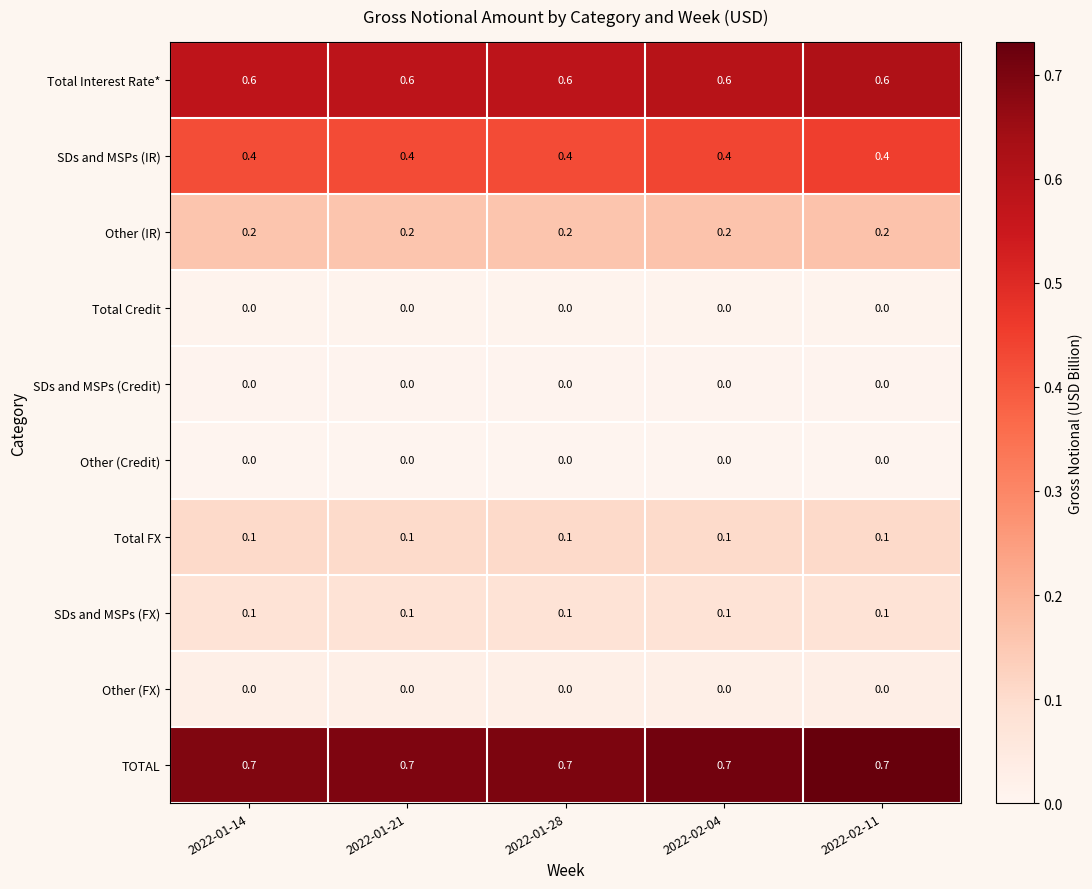

What is the maximum value shown in the chart?

0.7